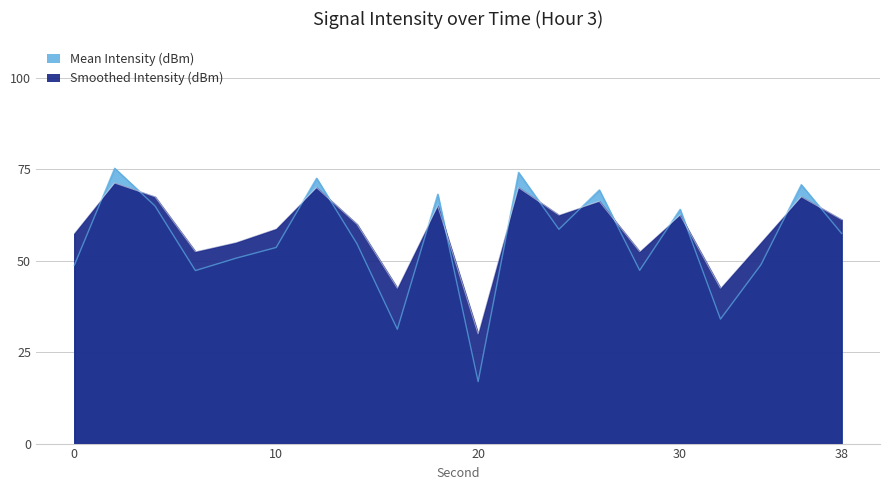

At which category does Mean Intensity (dBm) reach its first local peak?

2